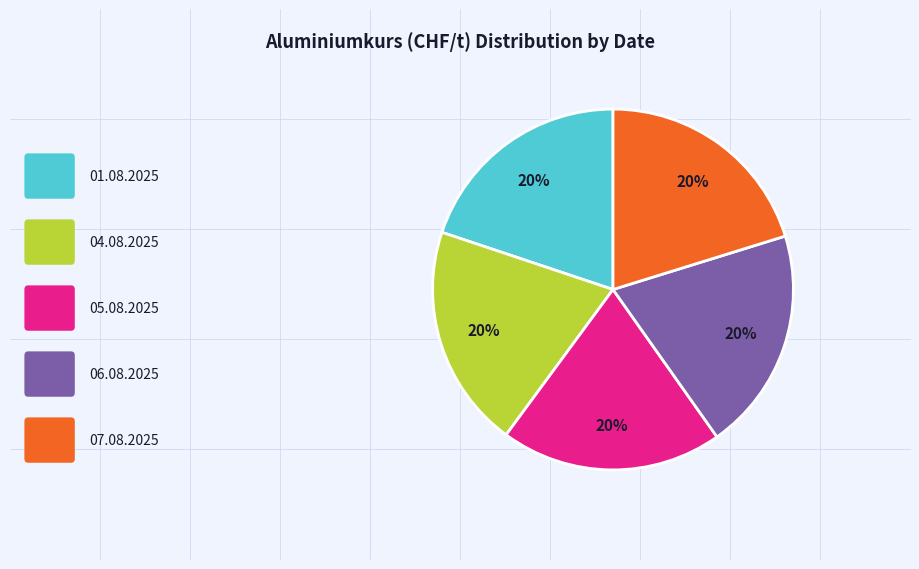

To the nearest percent, what is the average slice percentage?

20%